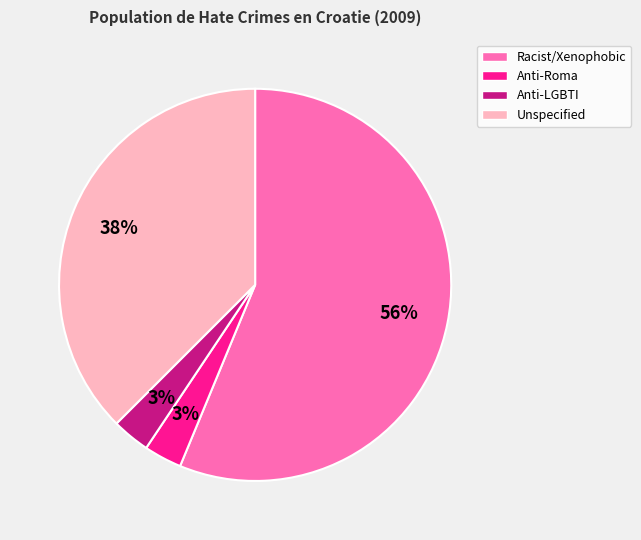

The Unspecified slice represents 30% of the pie. True or false?

False